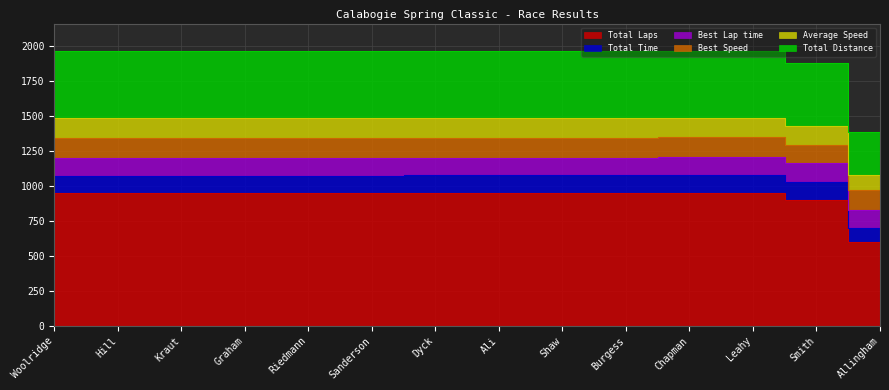

Reading right to left, what are all the values shown in this chart?

Total Laps: 12.0	18.0	19.0	19.0	19.0	19.0	19.0	19.0	19.0	19.0	19.0	19.0	19.0	19.0
Total Time: 2038.7	2521.4	2553.1	2543.6	2490.3	2489.1	2487.4	2487.1	2482.5	2480.5	2479.5	2477.5	2472.0	2470.3
Best Lap time: 127.3	134.9	129.4	127.6	127.4	127.3	126.9	126.9	125.6	124.6	124.3	124.4	123.5	123.2
Best Speed: 142.8	134.8	140.4	142.4	142.7	142.8	143.3	143.3	144.8	145.9	146.2	146.2	147.2	147.6
Average Speed: 107.0	129.8	135.3	135.8	138.7	138.8	138.9	138.9	139.1	139.3	139.3	139.4	139.7	139.8
Total Distance: 60.6	90.9	96.0	96.0	96.0	96.0	96.0	96.0	96.0	96.0	96.0	96.0	96.0	96.0